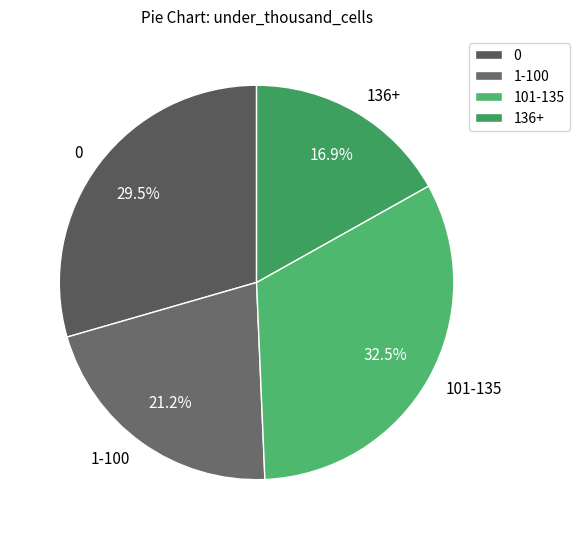

Is there any slice that represents more than half of the pie?

No